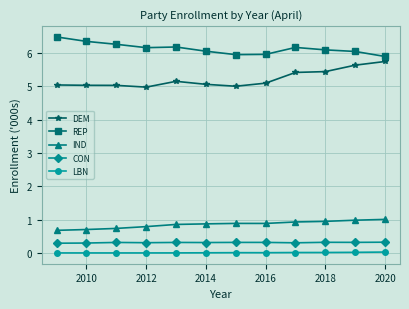

What is the sum of all REP values?

73.5